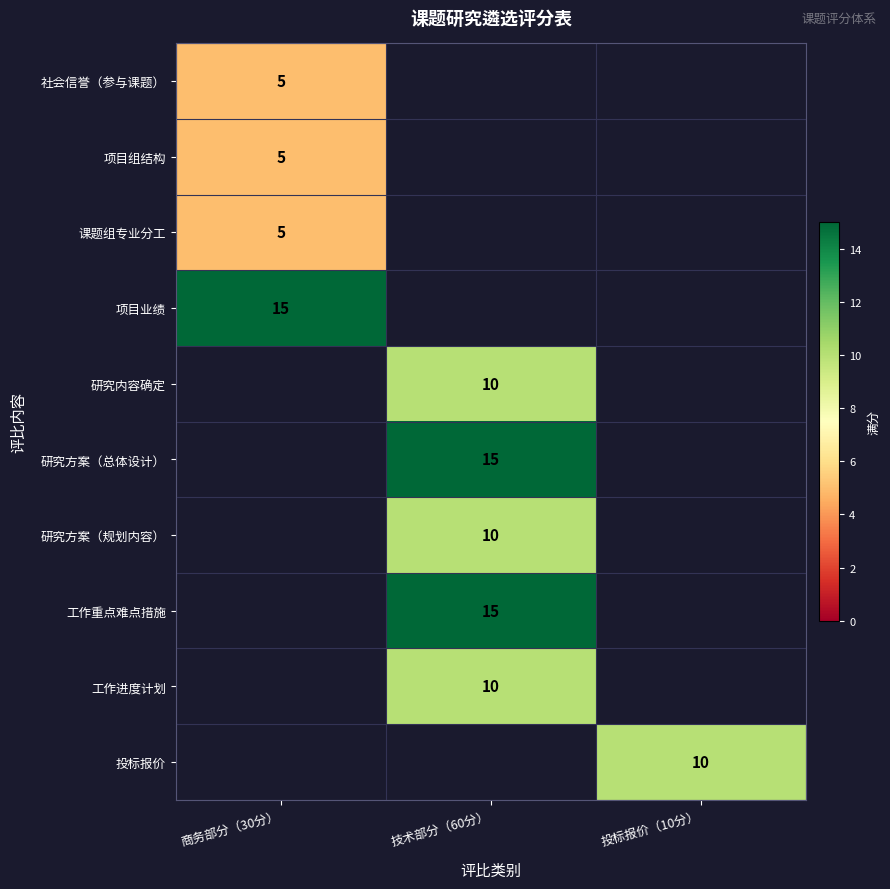

Between 技术部分（60分） and 商务部分（30分）, which is larger?

商务部分（30分）